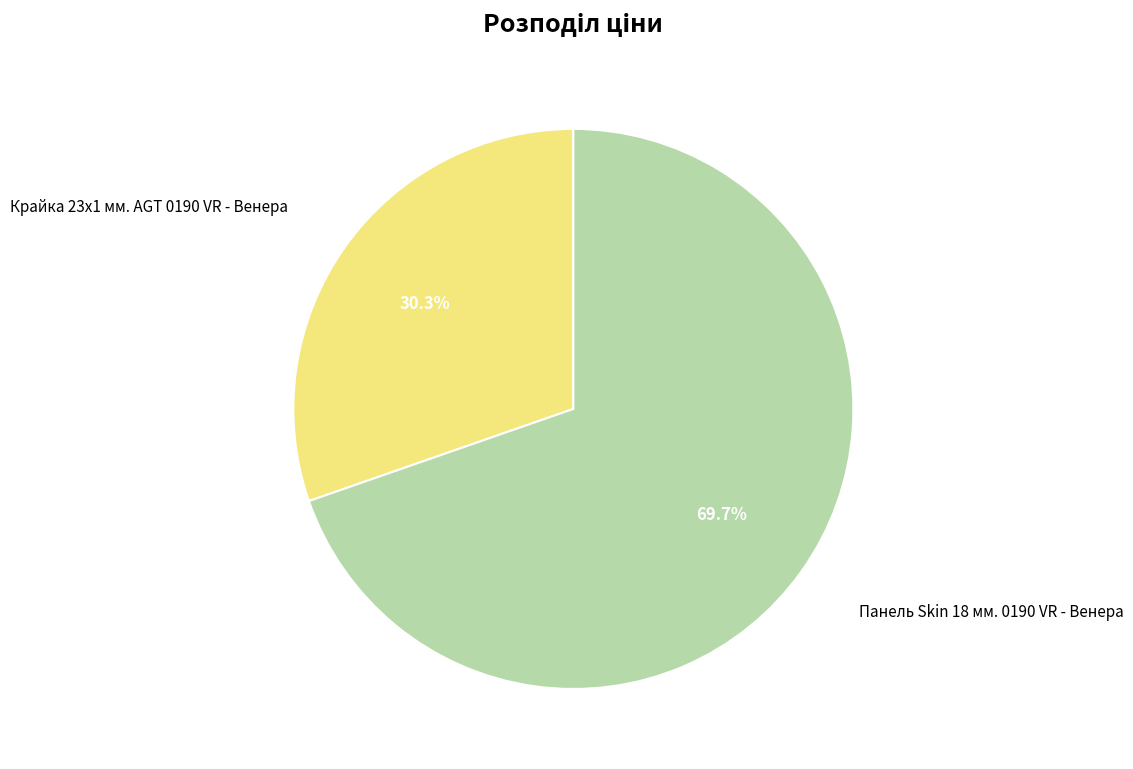

Is there a majority slice in this chart?

Yes